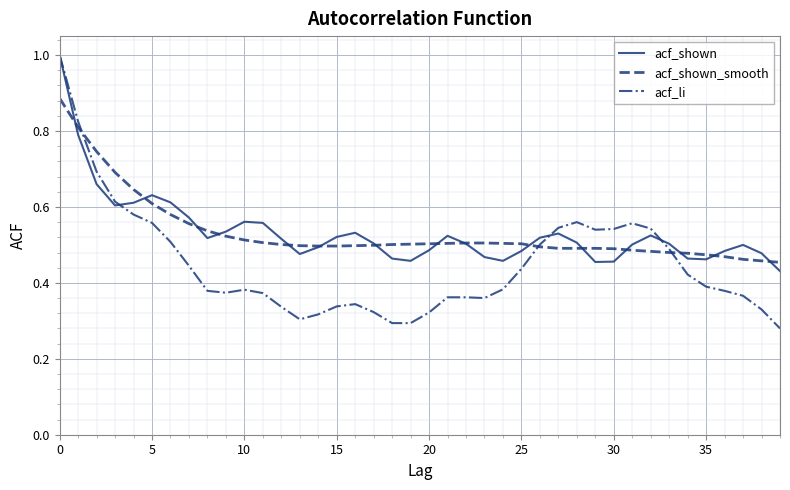

What is the greatest value displayed?

1.0